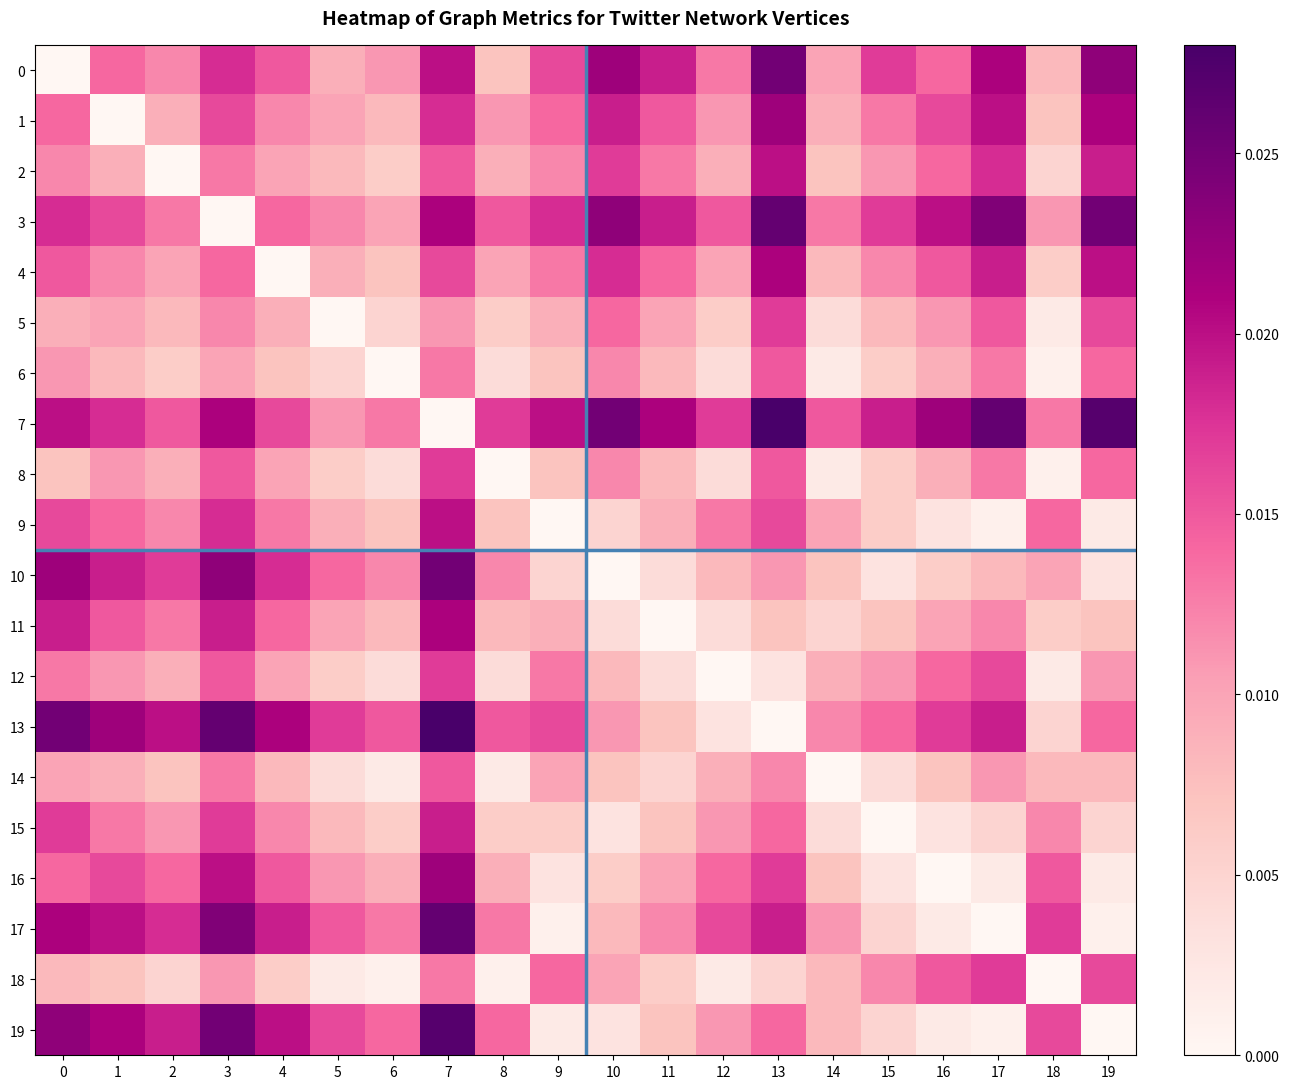

How many data points does each series have?

20